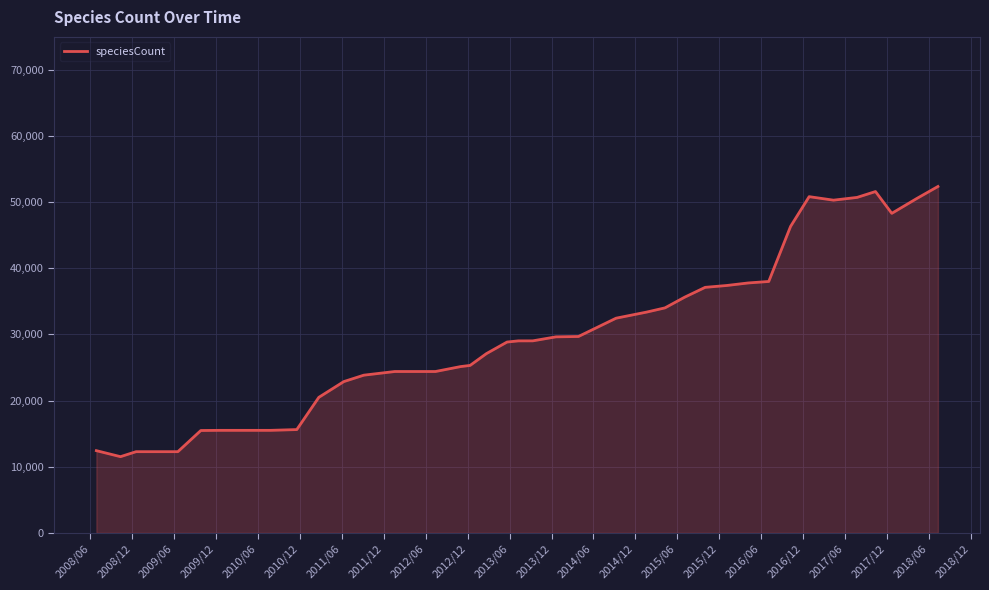

What is the difference between the maximum and minimum values?

40858